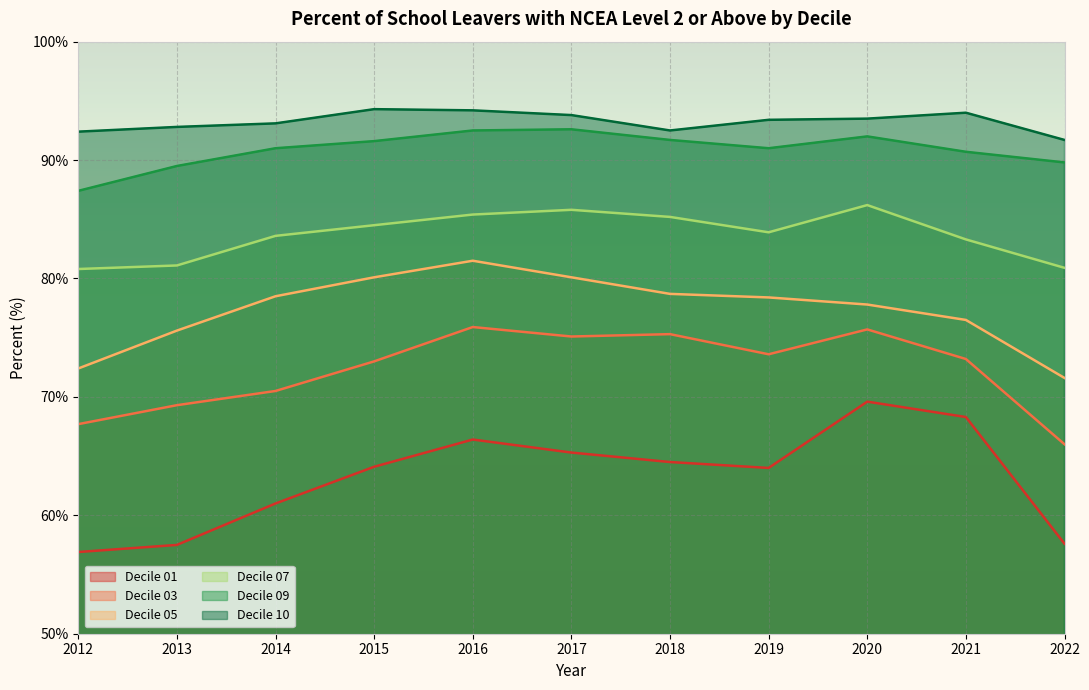

What is the maximum value shown in the chart?

94.3